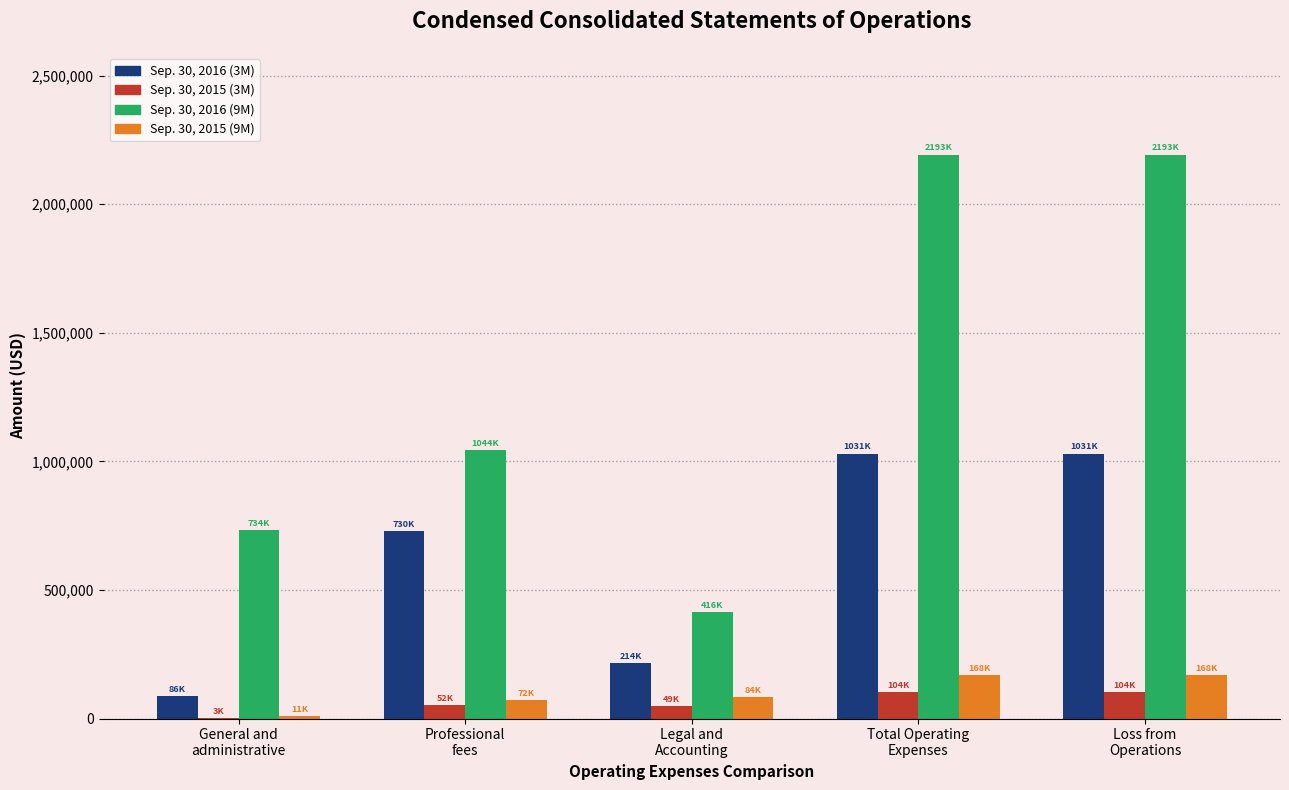

Which series has the largest total across all categories?

Sep. 30, 2016 (9M)